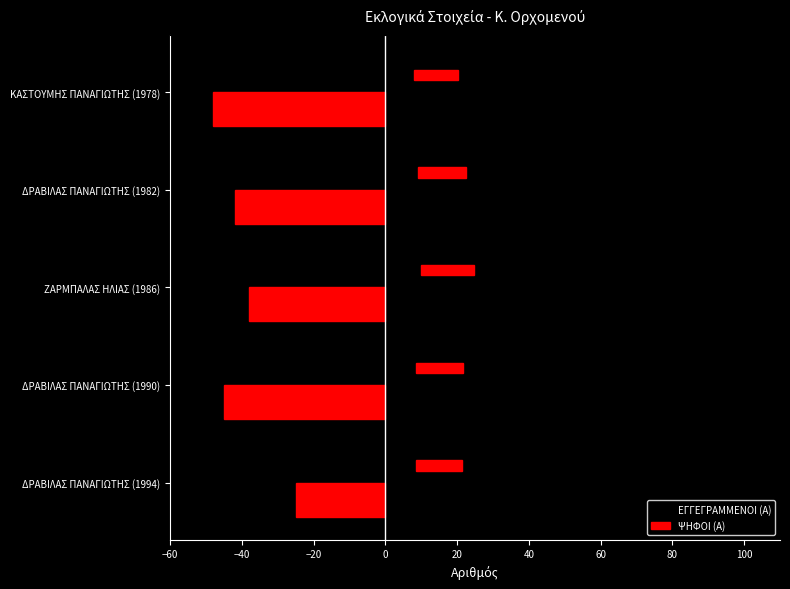

Count the number of data series in this chart.

2